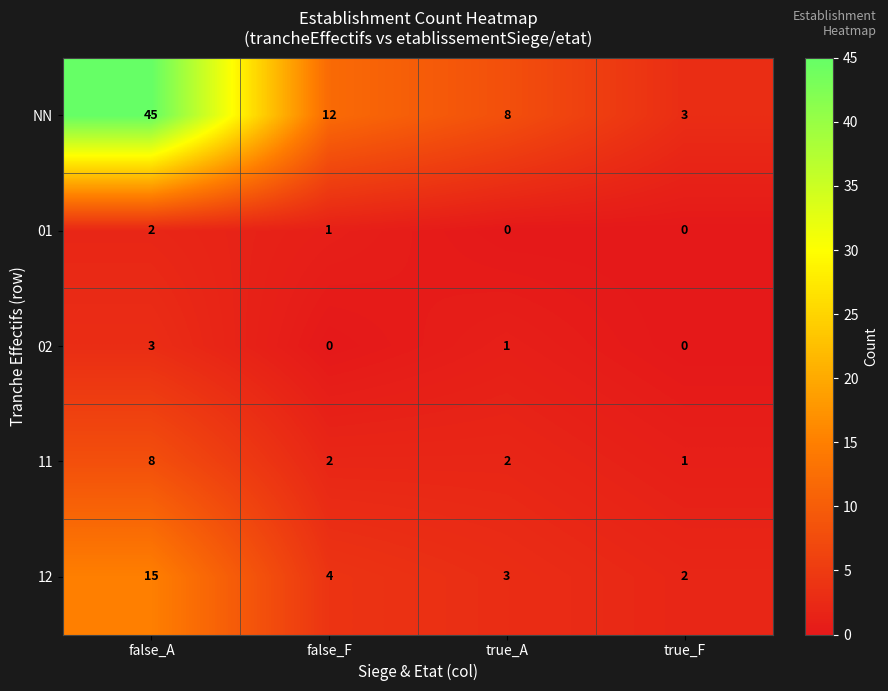

At which label is 12 closest to 8?

false_F